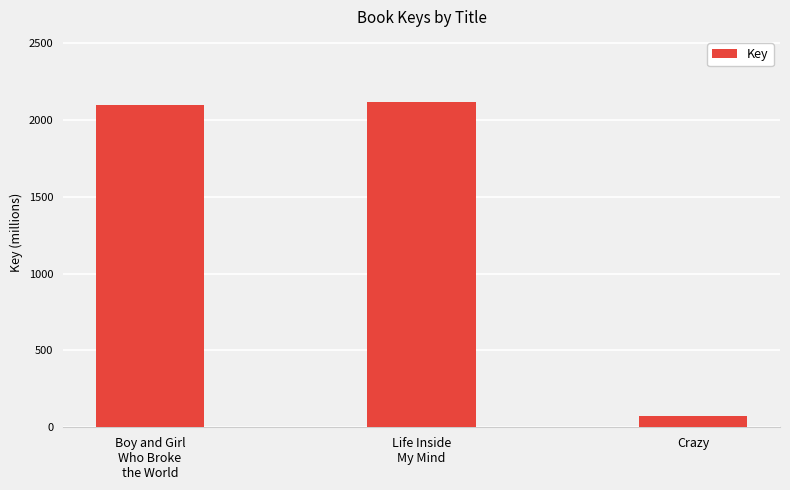

What is the label of the 3rd bar from the right?

Boy and Girl
Who Broke
the World